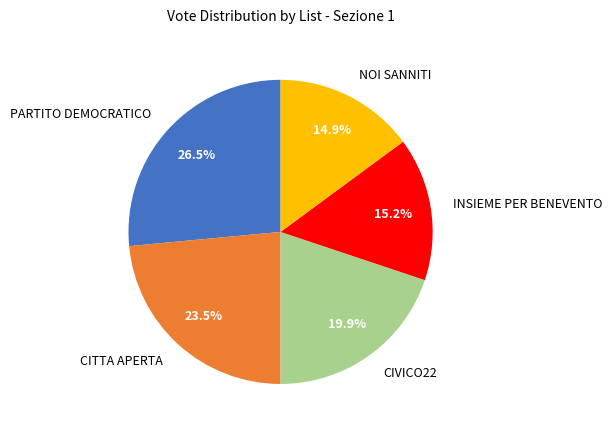

What portion of the pie excludes PARTITO DEMOCRATICO?

73.5%